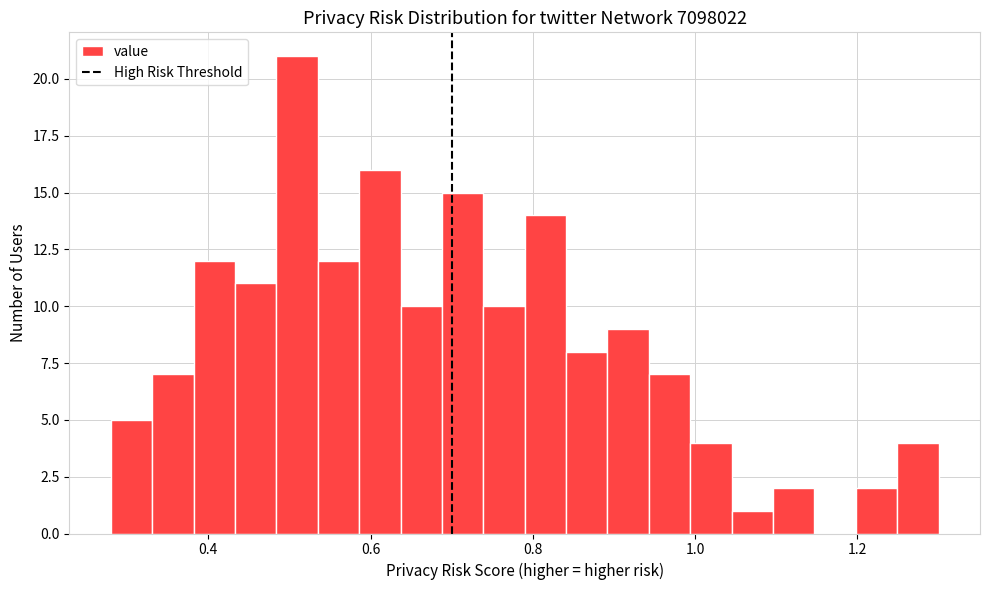

Around what value on the x-axis is the tallest bar? Give the approximate position of its centre, as read against the axis.

0.50